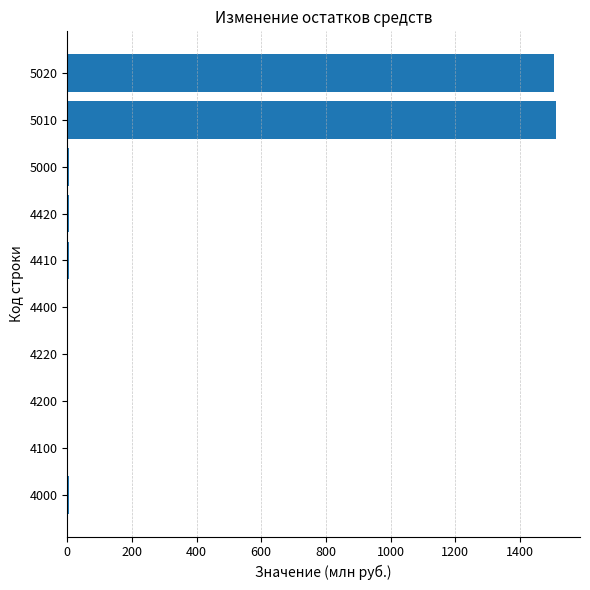

The value at 5020 is 1505.6. True or false?

True